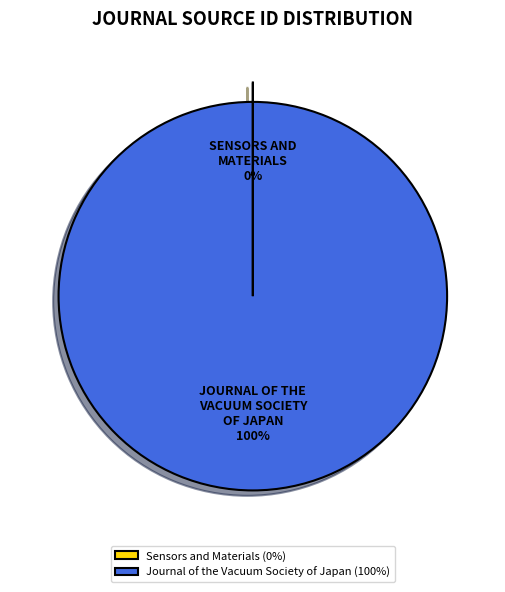

What is the majority slice?

Journal of the Vacuum Society of Japan